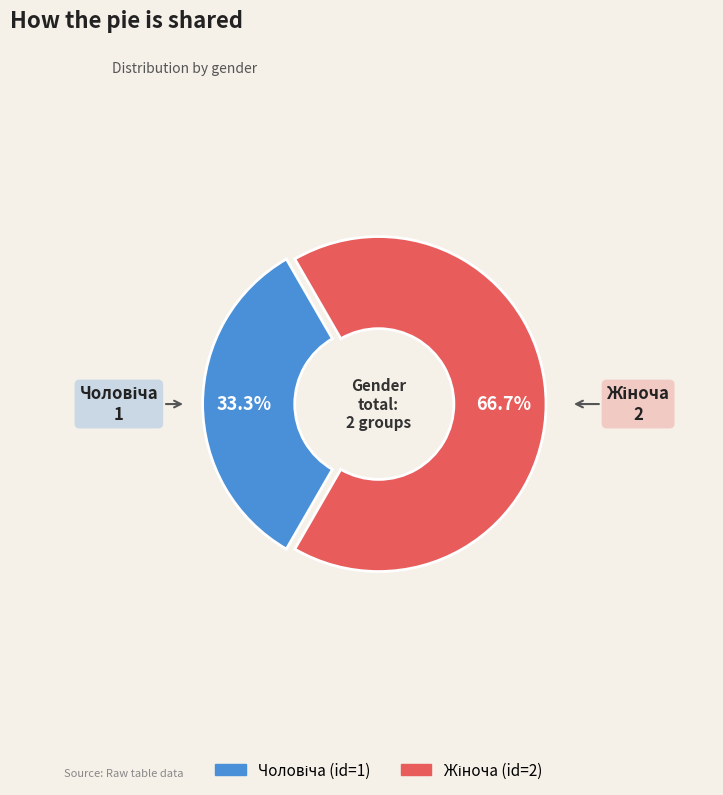

Is there any slice that represents more than half of the pie?

Yes